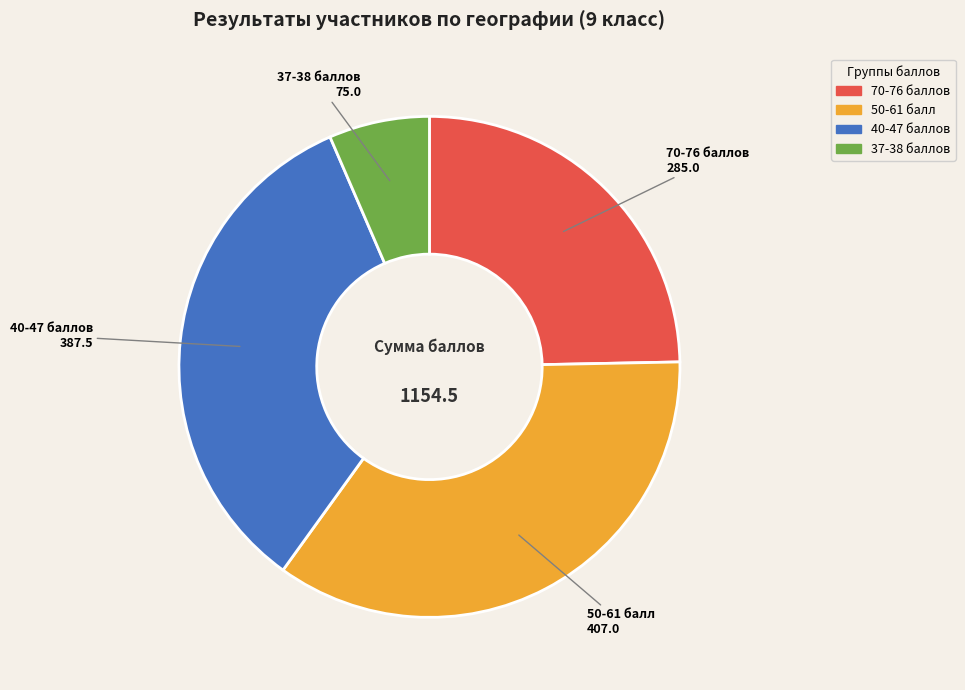

Is there a majority slice in this chart?

No